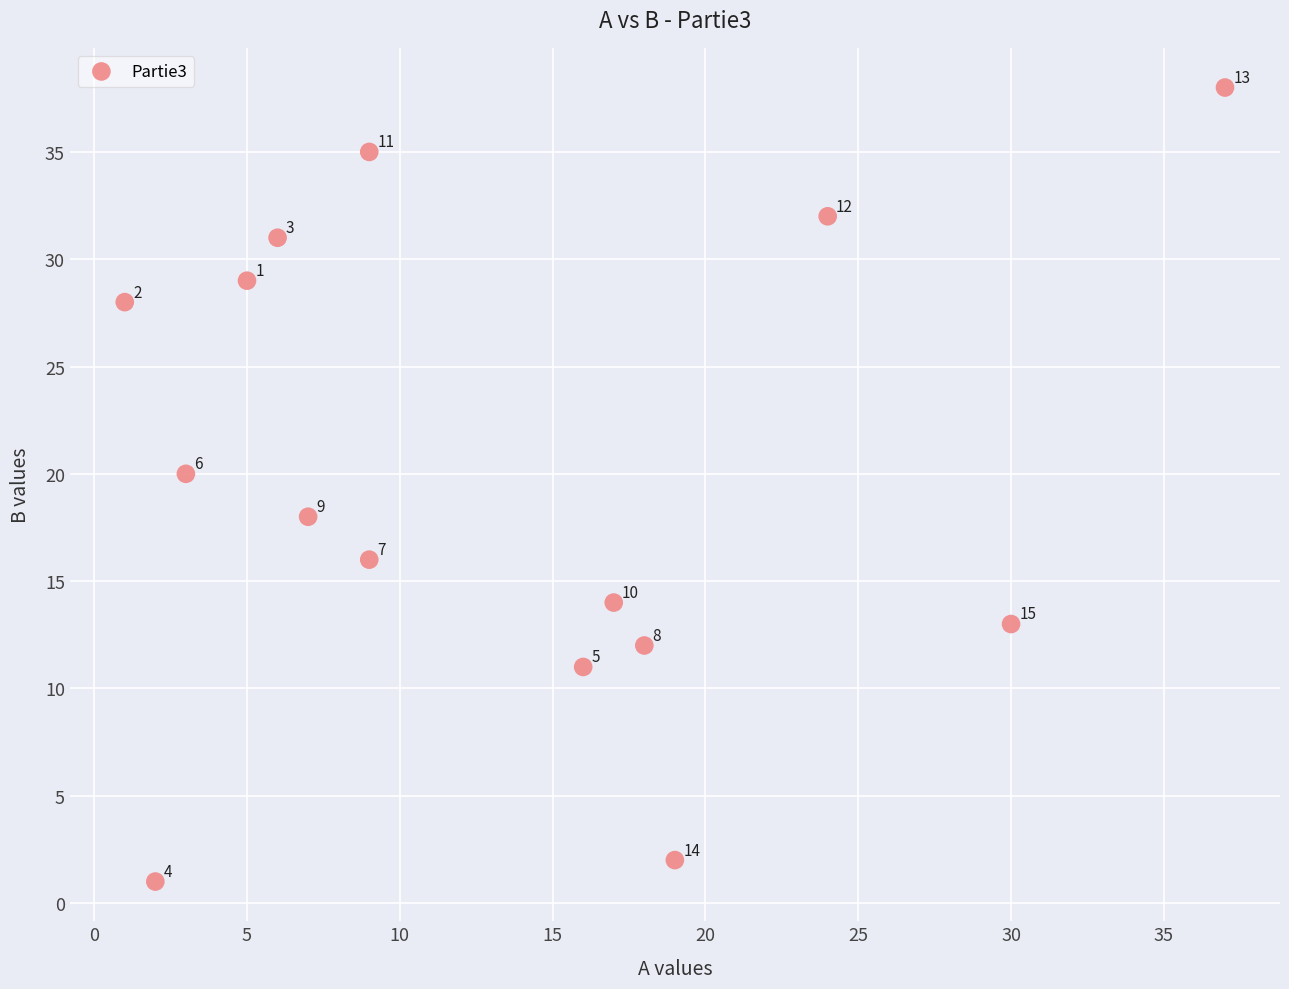

What is the range of Y values (max minus min)?

37